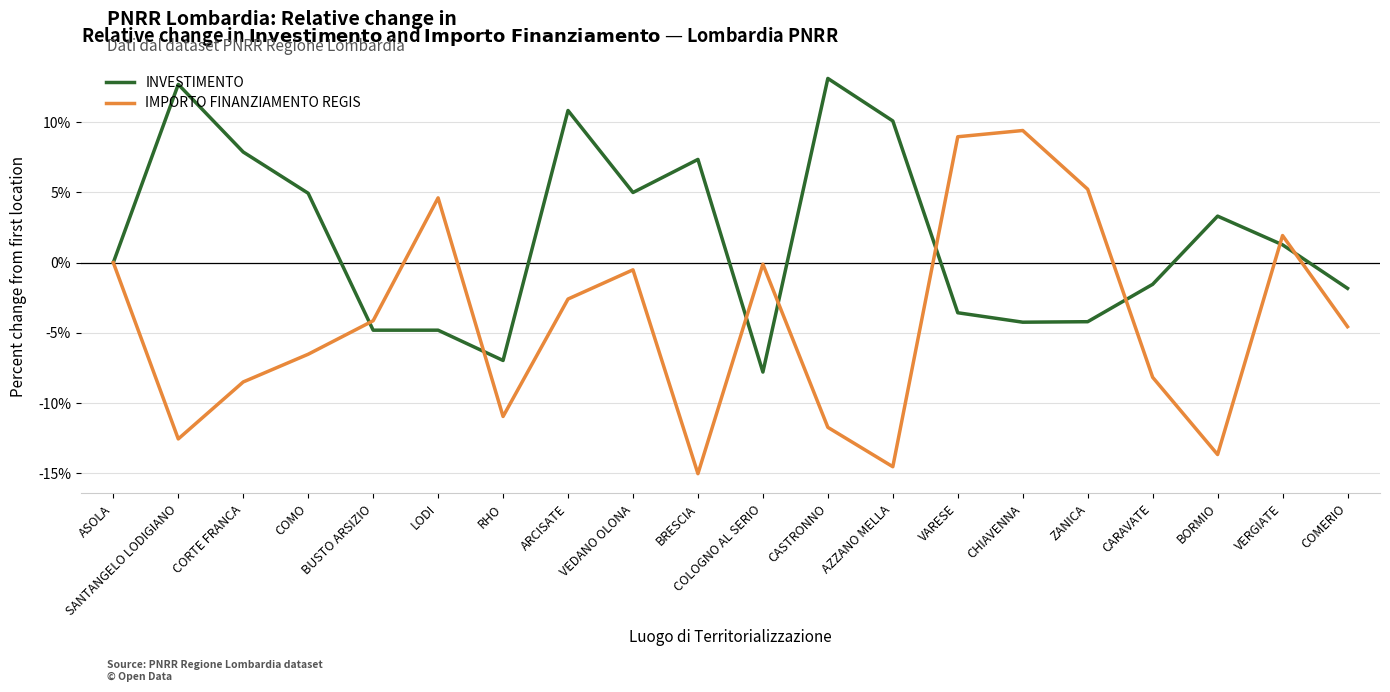

What position from the right is CORTE FRANCA?

18